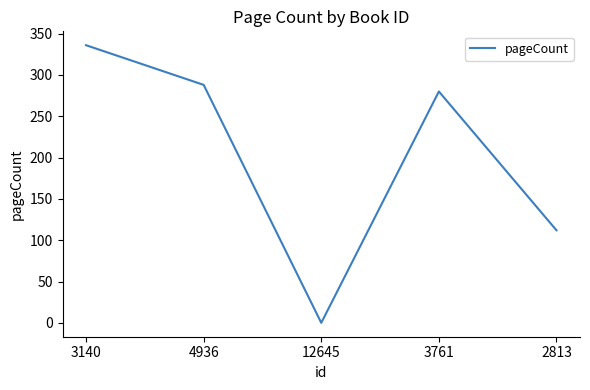

Is it true that the value at 3761 is 173?

False